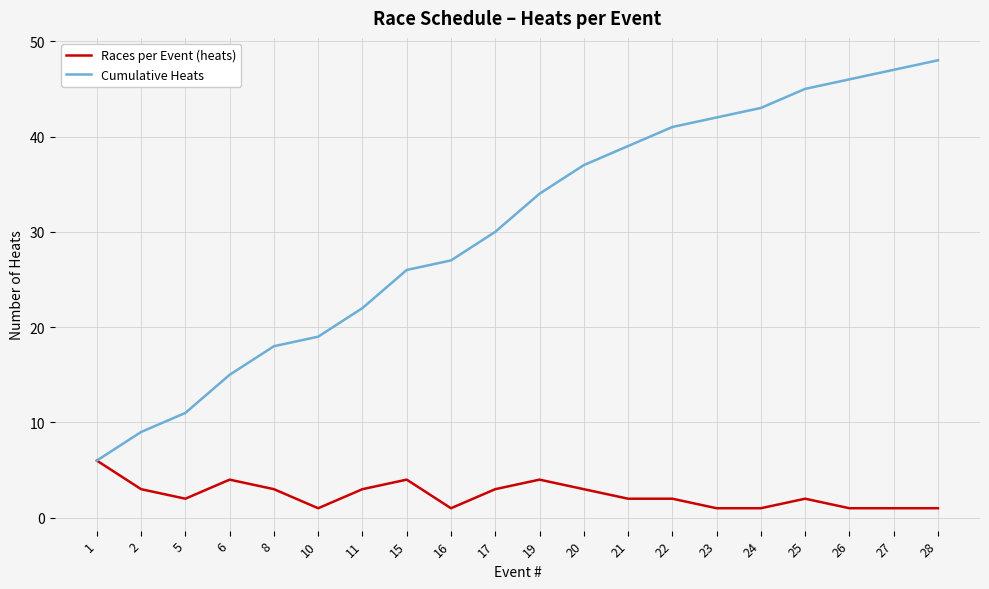

Reading left to right, what are all the values shown in this chart?

Races per Event (heats): 6	3	2	4	3	1	3	4	1	3	4	3	2	2	1	1	2	1	1	1
Cumulative Heats: 6	9	11	15	18	19	22	26	27	30	34	37	39	41	42	43	45	46	47	48